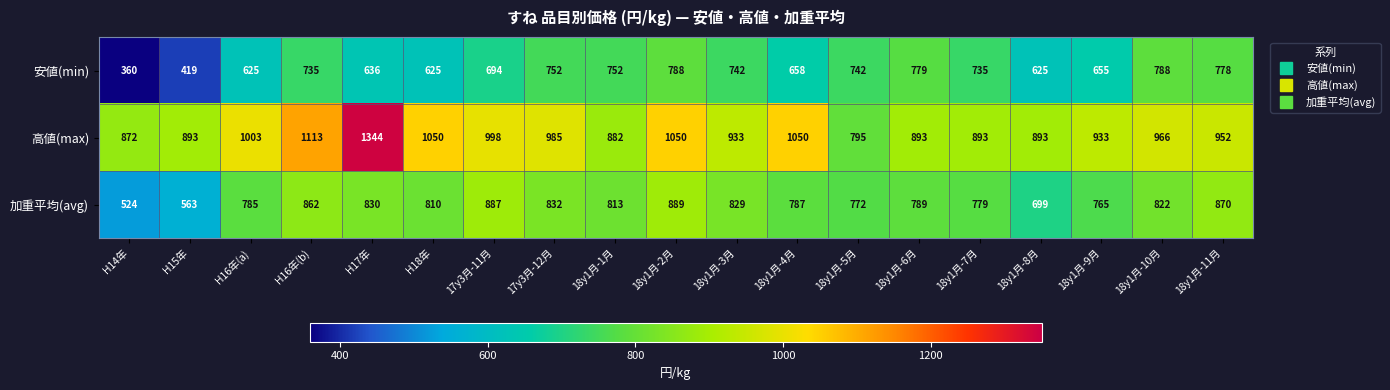

What is the smallest value displayed?

360